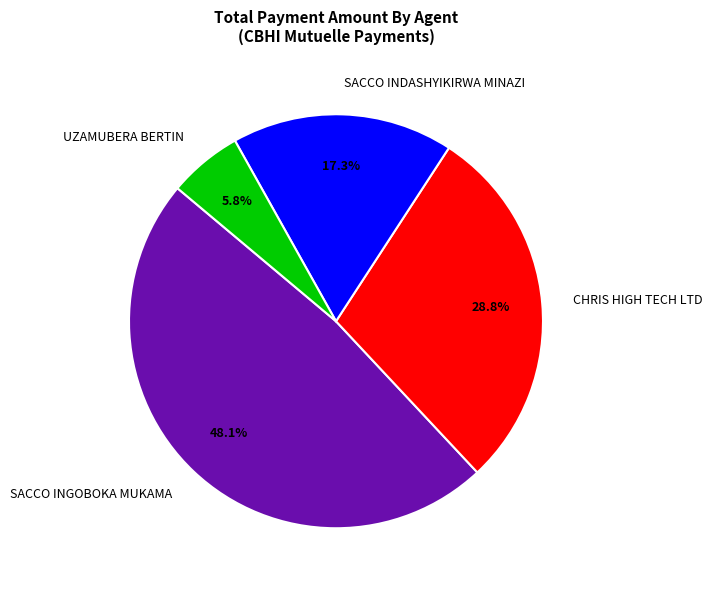

Count the number of slices in the pie.

4